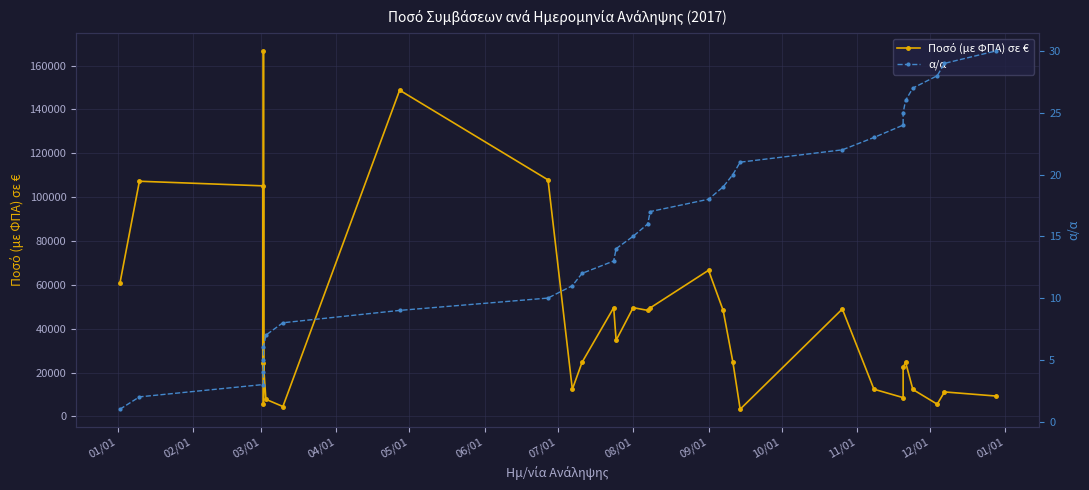

What are all the series names shown in the legend?

Ποσό (με ΦΠΑ) σε €, α/α